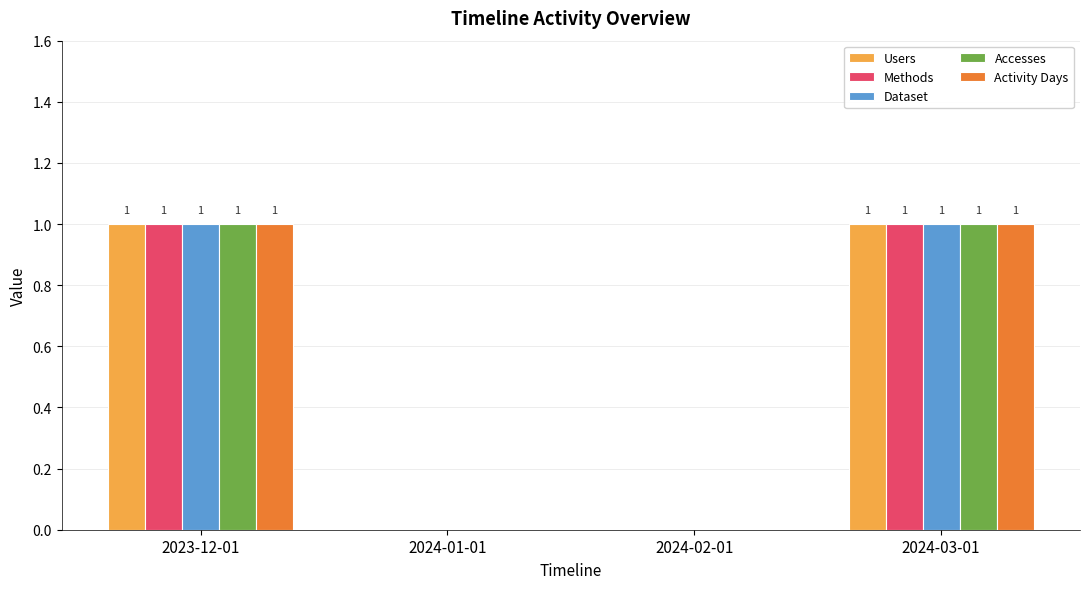

True or false: Users has a value of -1 at 2024-01-01.

False